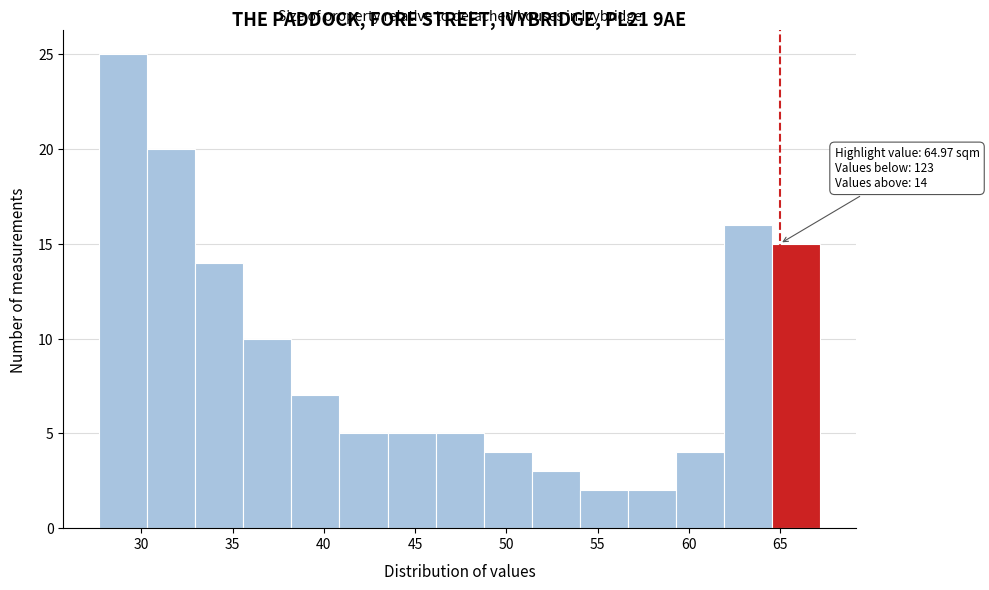

Which range on the x-axis has the tallest bar?

27.5 to 30.5